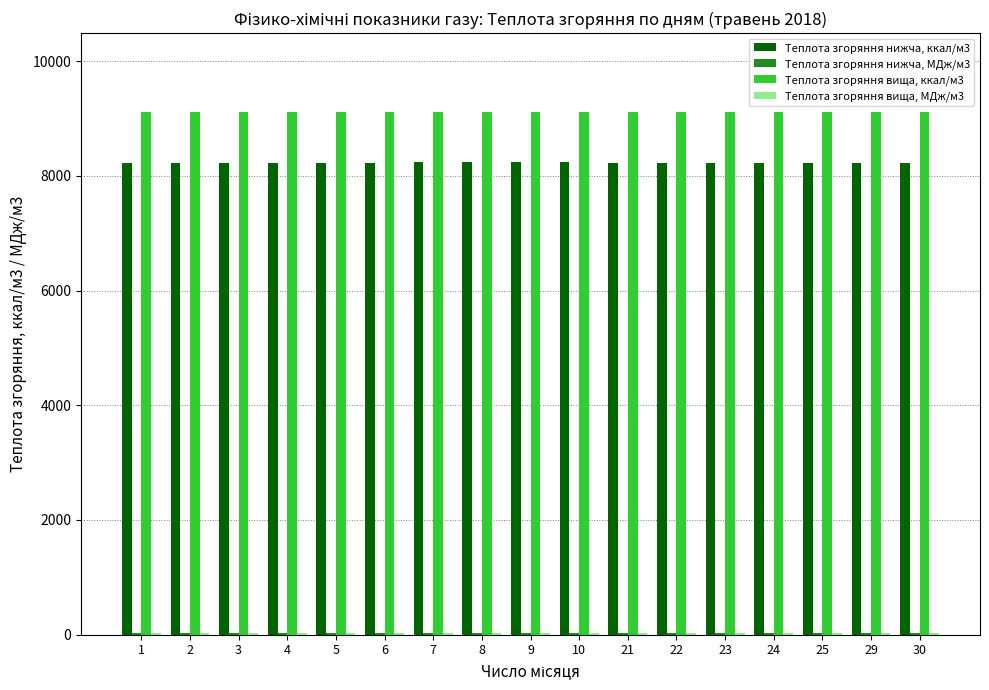

What is the maximum value shown in the chart?

9119.1